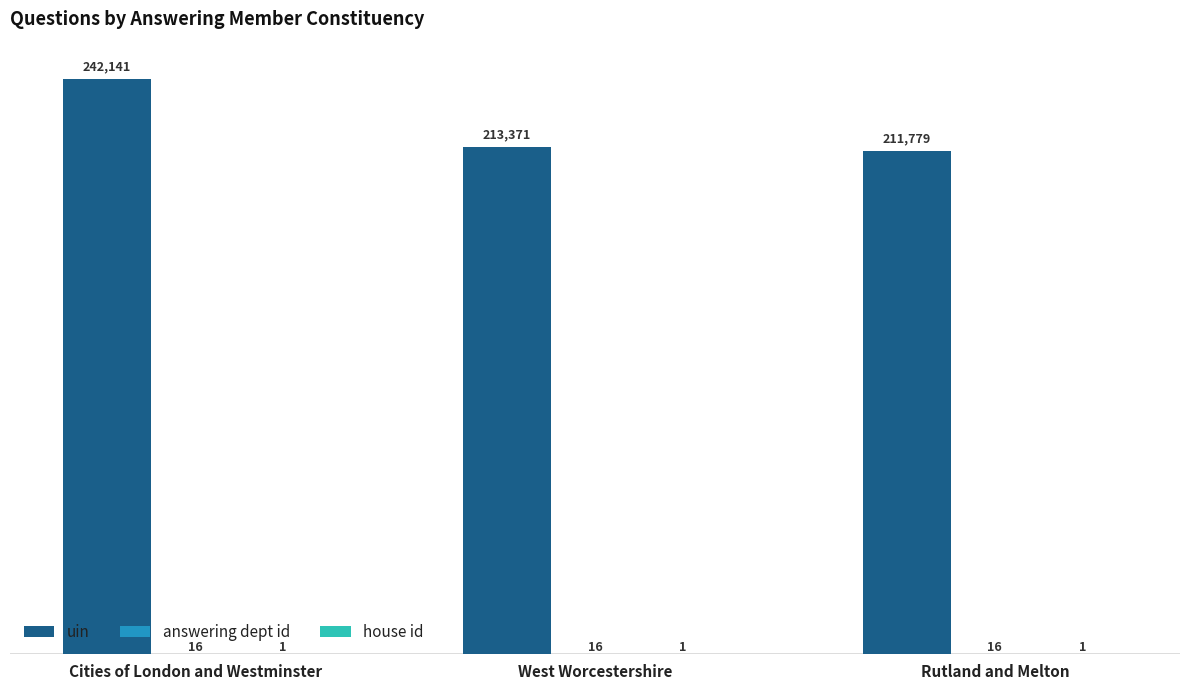

At which category is the sum across all series the highest?

Cities of London and Westminster